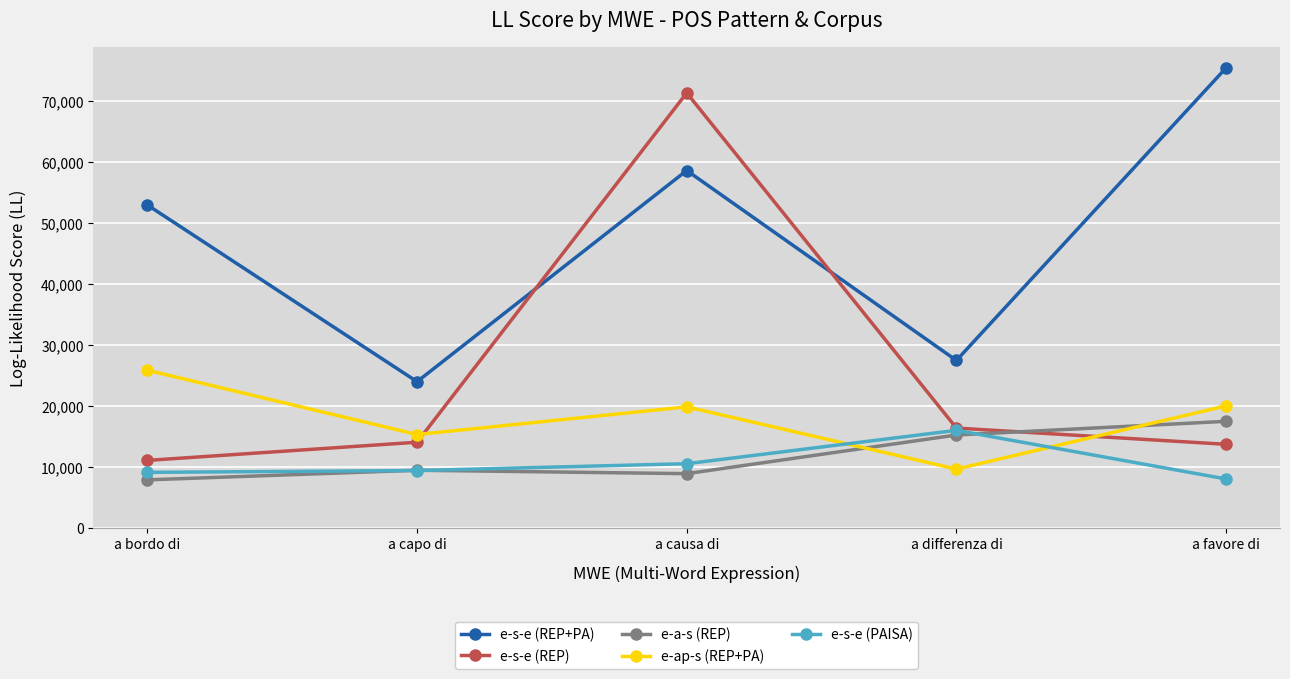

What is the total value across all series at a favore di?

134724.3